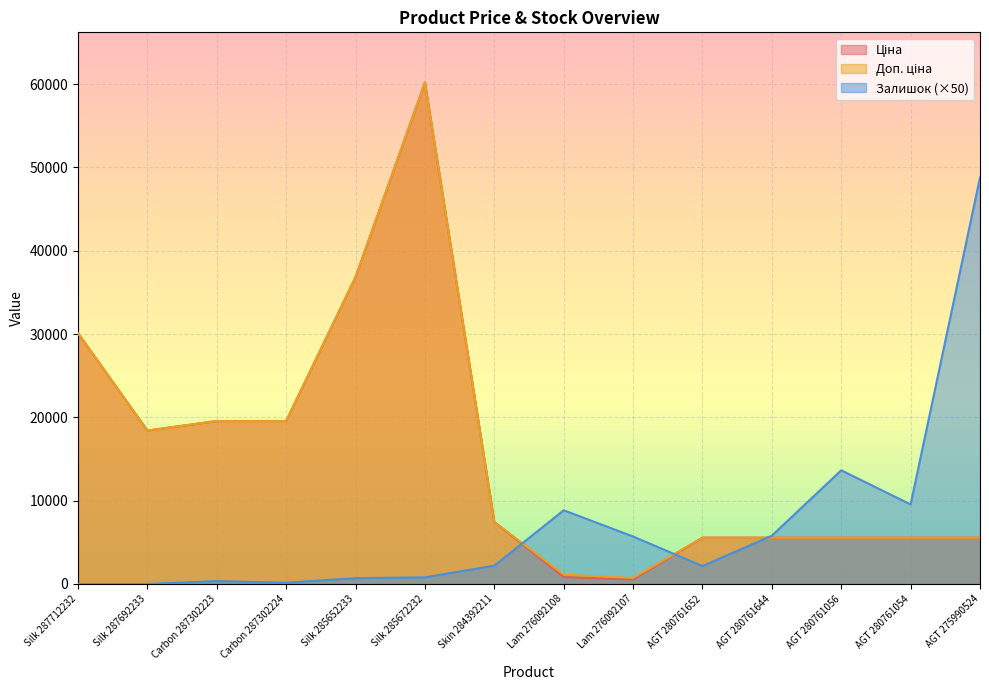

What is the difference between the maximum and second lowest values in the Доп. ціна series?

59078.8